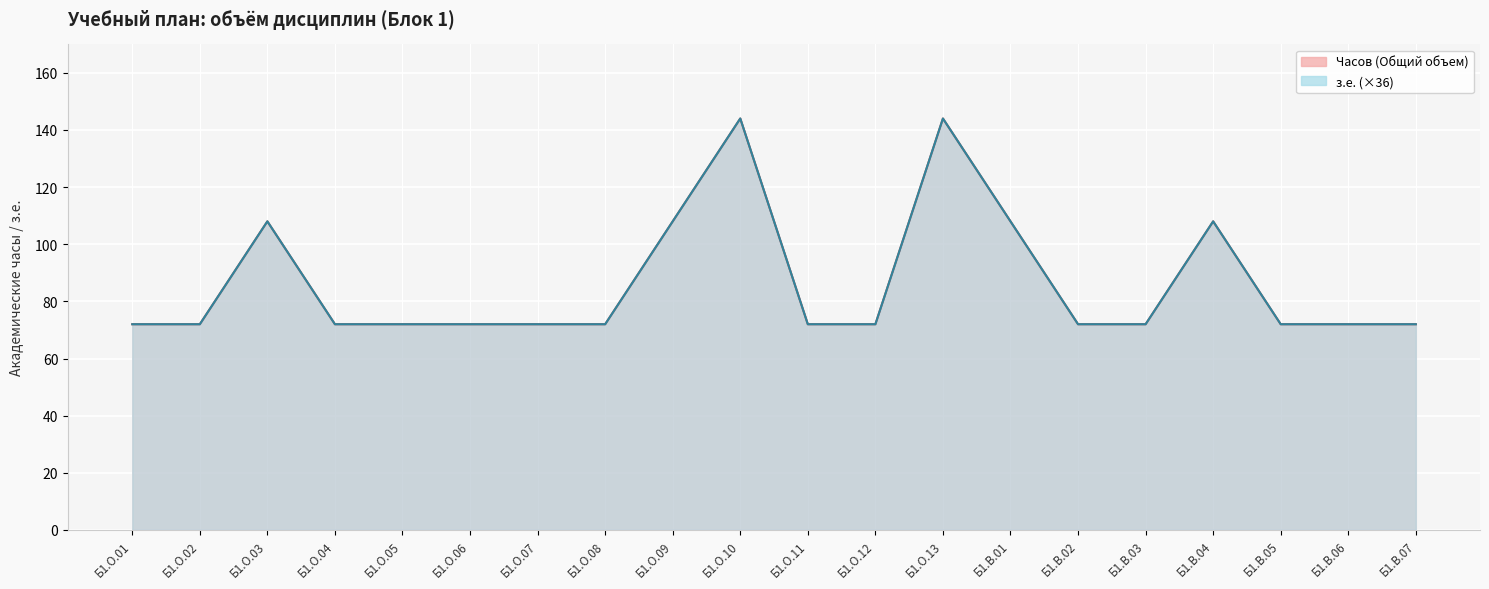

Is the value of Часов (Общий объем) at Б1.О.04 greater than the value of з.е. at Б1.В.03?

No